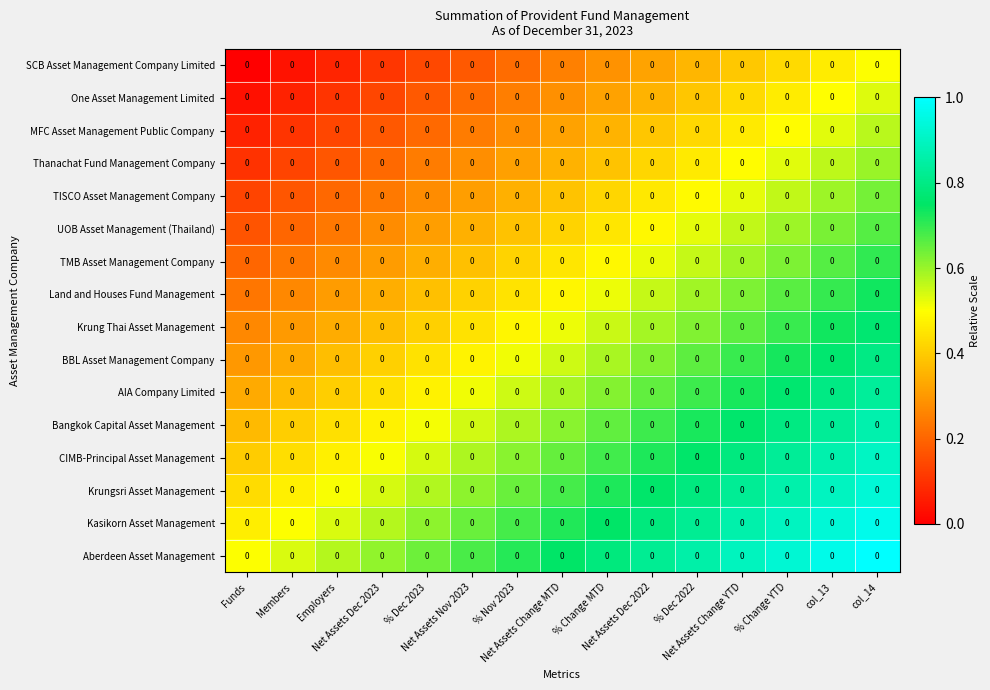

Reading left to right, what are all the values shown in this chart?

SCB Asset Management Company Limited: Funds=0.0	Members=0.0	Employers=0.0	Net Assets Dec 2023=0.0	% Dec 2023=0.0	Net Assets Nov 2023=0.0	% Nov 2023=0.0	Net Assets Change MTD=0.0	% Change MTD=0.0	Net Assets Dec 2022=0.0	% Dec 2022=0.0	Net Assets Change YTD=0.0	% Change YTD=0.0	col_13=0.0	col_14=0.0
One Asset Management Limited: Funds=0.0	Members=0.0	Employers=0.0	Net Assets Dec 2023=0.0	% Dec 2023=0.0	Net Assets Nov 2023=0.0	% Nov 2023=0.0	Net Assets Change MTD=0.0	% Change MTD=0.0	Net Assets Dec 2022=0.0	% Dec 2022=0.0	Net Assets Change YTD=0.0	% Change YTD=0.0	col_13=0.0	col_14=0.0
MFC Asset Management Public Company: Funds=0.0	Members=0.0	Employers=0.0	Net Assets Dec 2023=0.0	% Dec 2023=0.0	Net Assets Nov 2023=0.0	% Nov 2023=0.0	Net Assets Change MTD=0.0	% Change MTD=0.0	Net Assets Dec 2022=0.0	% Dec 2022=0.0	Net Assets Change YTD=0.0	% Change YTD=0.0	col_13=0.0	col_14=0.0
Thanachat Fund Management Company: Funds=0.0	Members=0.0	Employers=0.0	Net Assets Dec 2023=0.0	% Dec 2023=0.0	Net Assets Nov 2023=0.0	% Nov 2023=0.0	Net Assets Change MTD=0.0	% Change MTD=0.0	Net Assets Dec 2022=0.0	% Dec 2022=0.0	Net Assets Change YTD=0.0	% Change YTD=0.0	col_13=0.0	col_14=0.0
TISCO Asset Management Company: Funds=0.0	Members=0.0	Employers=0.0	Net Assets Dec 2023=0.0	% Dec 2023=0.0	Net Assets Nov 2023=0.0	% Nov 2023=0.0	Net Assets Change MTD=0.0	% Change MTD=0.0	Net Assets Dec 2022=0.0	% Dec 2022=0.0	Net Assets Change YTD=0.0	% Change YTD=0.0	col_13=0.0	col_14=0.0
UOB Asset Management (Thailand): Funds=0.0	Members=0.0	Employers=0.0	Net Assets Dec 2023=0.0	% Dec 2023=0.0	Net Assets Nov 2023=0.0	% Nov 2023=0.0	Net Assets Change MTD=0.0	% Change MTD=0.0	Net Assets Dec 2022=0.0	% Dec 2022=0.0	Net Assets Change YTD=0.0	% Change YTD=0.0	col_13=0.0	col_14=0.0
TMB Asset Management Company: Funds=0.0	Members=0.0	Employers=0.0	Net Assets Dec 2023=0.0	% Dec 2023=0.0	Net Assets Nov 2023=0.0	% Nov 2023=0.0	Net Assets Change MTD=0.0	% Change MTD=0.0	Net Assets Dec 2022=0.0	% Dec 2022=0.0	Net Assets Change YTD=0.0	% Change YTD=0.0	col_13=0.0	col_14=0.0
Land and Houses Fund Management: Funds=0.0	Members=0.0	Employers=0.0	Net Assets Dec 2023=0.0	% Dec 2023=0.0	Net Assets Nov 2023=0.0	% Nov 2023=0.0	Net Assets Change MTD=0.0	% Change MTD=0.0	Net Assets Dec 2022=0.0	% Dec 2022=0.0	Net Assets Change YTD=0.0	% Change YTD=0.0	col_13=0.0	col_14=0.0
Krung Thai Asset Management: Funds=0.0	Members=0.0	Employers=0.0	Net Assets Dec 2023=0.0	% Dec 2023=0.0	Net Assets Nov 2023=0.0	% Nov 2023=0.0	Net Assets Change MTD=0.0	% Change MTD=0.0	Net Assets Dec 2022=0.0	% Dec 2022=0.0	Net Assets Change YTD=0.0	% Change YTD=0.0	col_13=0.0	col_14=0.0
BBL Asset Management Company: Funds=0.0	Members=0.0	Employers=0.0	Net Assets Dec 2023=0.0	% Dec 2023=0.0	Net Assets Nov 2023=0.0	% Nov 2023=0.0	Net Assets Change MTD=0.0	% Change MTD=0.0	Net Assets Dec 2022=0.0	% Dec 2022=0.0	Net Assets Change YTD=0.0	% Change YTD=0.0	col_13=0.0	col_14=0.0
AIA Company Limited: Funds=0.0	Members=0.0	Employers=0.0	Net Assets Dec 2023=0.0	% Dec 2023=0.0	Net Assets Nov 2023=0.0	% Nov 2023=0.0	Net Assets Change MTD=0.0	% Change MTD=0.0	Net Assets Dec 2022=0.0	% Dec 2022=0.0	Net Assets Change YTD=0.0	% Change YTD=0.0	col_13=0.0	col_14=0.0
Bangkok Capital Asset Management: Funds=0.0	Members=0.0	Employers=0.0	Net Assets Dec 2023=0.0	% Dec 2023=0.0	Net Assets Nov 2023=0.0	% Nov 2023=0.0	Net Assets Change MTD=0.0	% Change MTD=0.0	Net Assets Dec 2022=0.0	% Dec 2022=0.0	Net Assets Change YTD=0.0	% Change YTD=0.0	col_13=0.0	col_14=0.0
CIMB-Principal Asset Management: Funds=0.0	Members=0.0	Employers=0.0	Net Assets Dec 2023=0.0	% Dec 2023=0.0	Net Assets Nov 2023=0.0	% Nov 2023=0.0	Net Assets Change MTD=0.0	% Change MTD=0.0	Net Assets Dec 2022=0.0	% Dec 2022=0.0	Net Assets Change YTD=0.0	% Change YTD=0.0	col_13=0.0	col_14=0.0
Krungsri Asset Management: Funds=0.0	Members=0.0	Employers=0.0	Net Assets Dec 2023=0.0	% Dec 2023=0.0	Net Assets Nov 2023=0.0	% Nov 2023=0.0	Net Assets Change MTD=0.0	% Change MTD=0.0	Net Assets Dec 2022=0.0	% Dec 2022=0.0	Net Assets Change YTD=0.0	% Change YTD=0.0	col_13=0.0	col_14=0.0
Kasikorn Asset Management: Funds=0.0	Members=0.0	Employers=0.0	Net Assets Dec 2023=0.0	% Dec 2023=0.0	Net Assets Nov 2023=0.0	% Nov 2023=0.0	Net Assets Change MTD=0.0	% Change MTD=0.0	Net Assets Dec 2022=0.0	% Dec 2022=0.0	Net Assets Change YTD=0.0	% Change YTD=0.0	col_13=0.0	col_14=0.0
Aberdeen Asset Management: Funds=0.0	Members=0.0	Employers=0.0	Net Assets Dec 2023=0.0	% Dec 2023=0.0	Net Assets Nov 2023=0.0	% Nov 2023=0.0	Net Assets Change MTD=0.0	% Change MTD=0.0	Net Assets Dec 2022=0.0	% Dec 2022=0.0	Net Assets Change YTD=0.0	% Change YTD=0.0	col_13=0.0	col_14=0.0